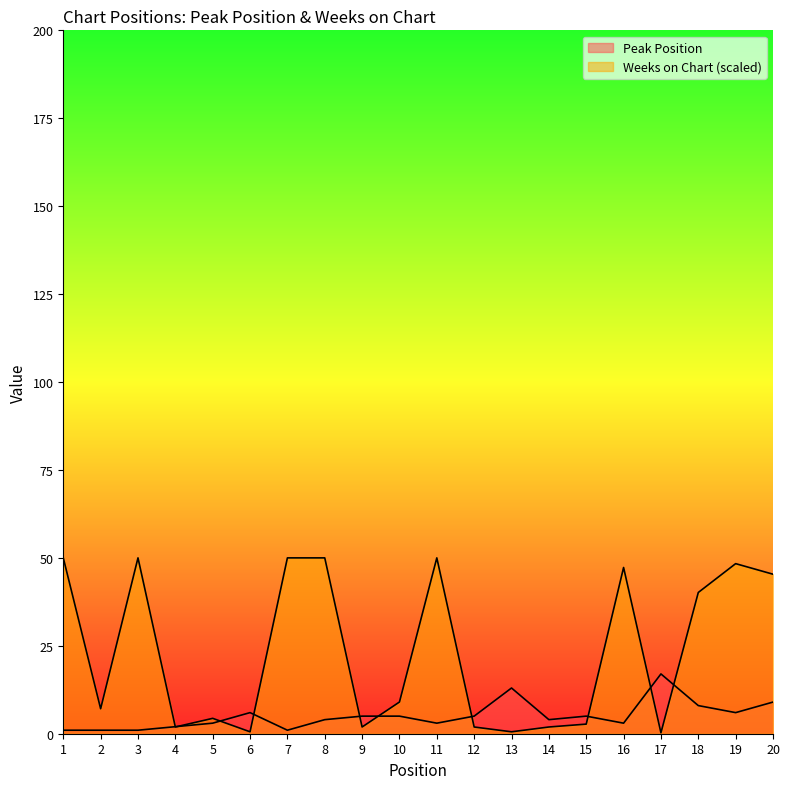

What is the highest value of the Weeks on Chart series?

50.0